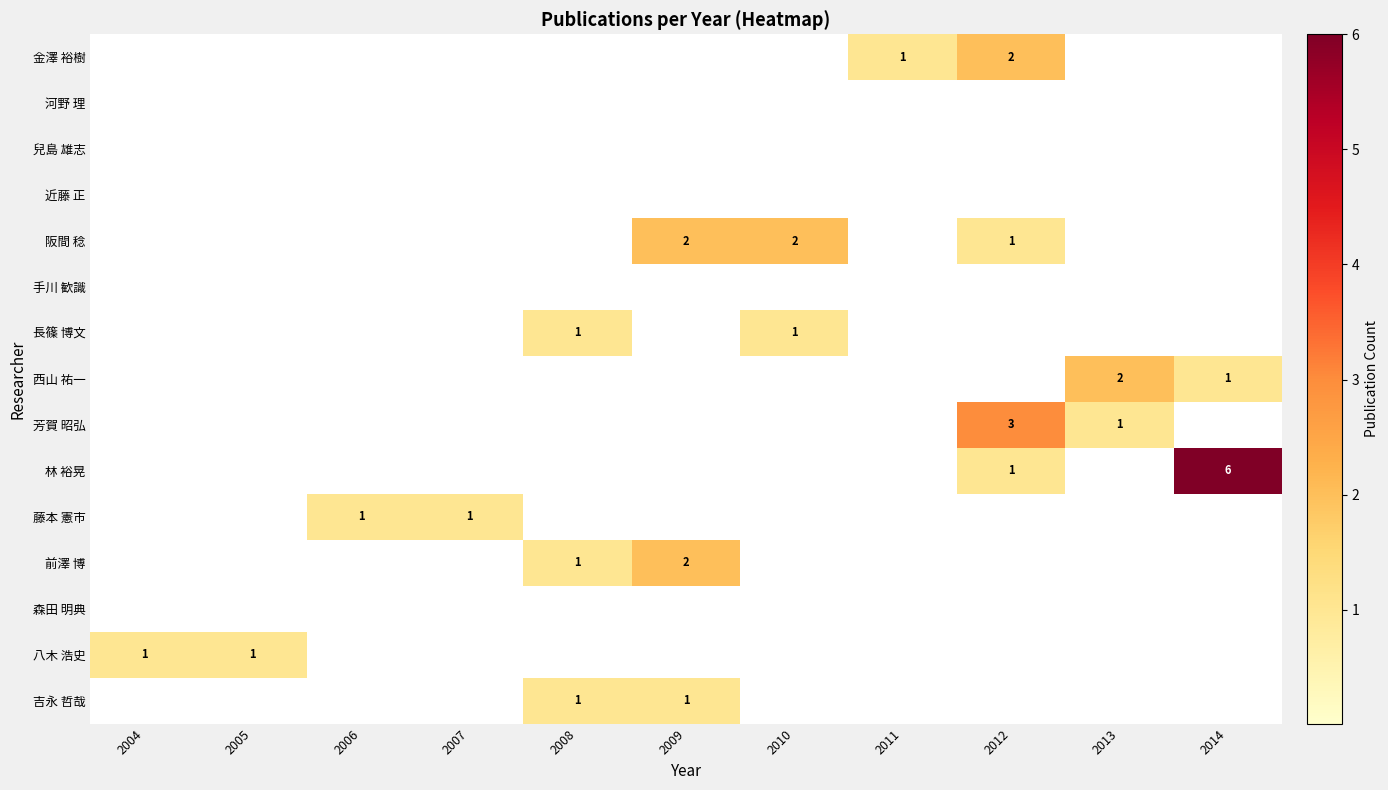

What is the spread (max minus min) of values at 2006?

1